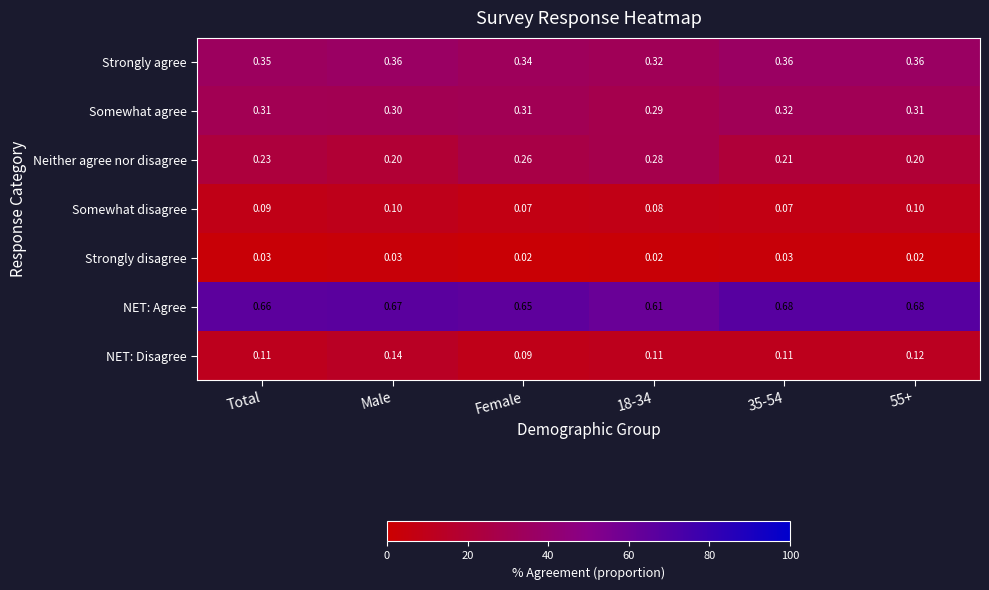

Which series has the widest spread of values?

Neither agree nor disagree